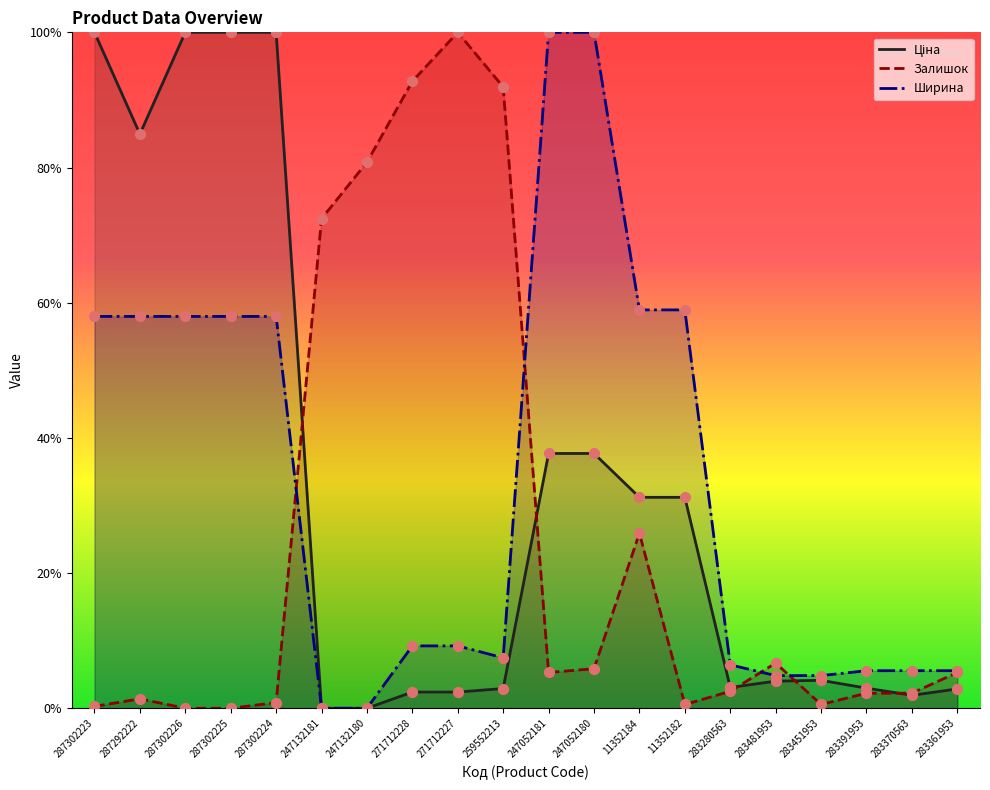

Is the value of Залишок at 11352182 greater than the value of Ціна at 283481953?

No